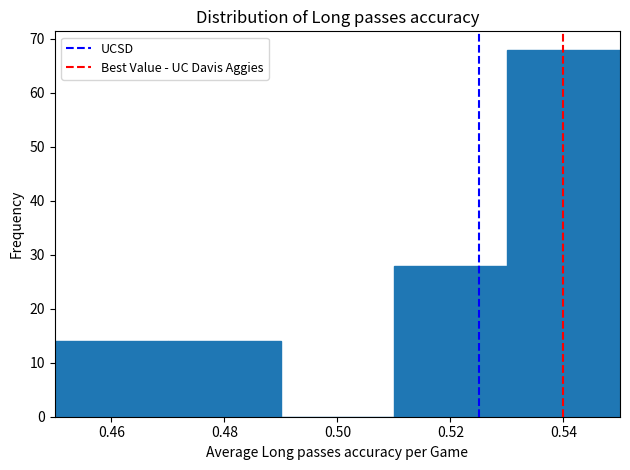

Reading left to right, list every bar in this chart as the range it spans on the x-axis followed by its height. The values are not printed on the chart, so give them approximately, as read against the axis.

0.45 to 0.47: 14
0.47 to 0.49: 14
0.49 to 0.51: 0
0.51 to 0.53: 28
0.53 to 0.55: 68